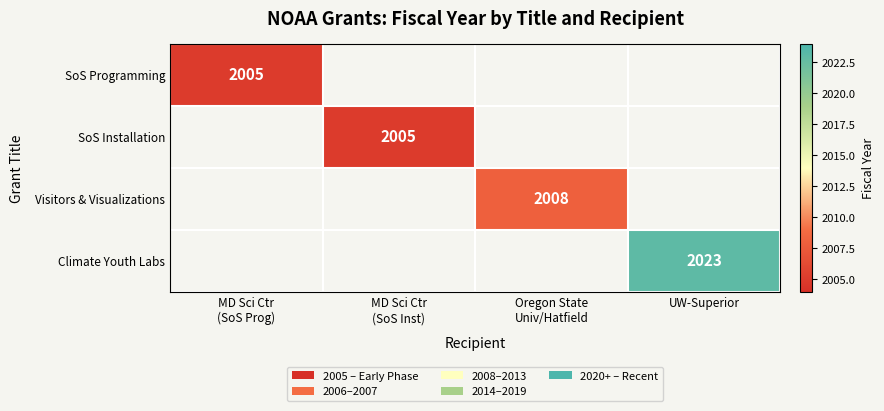

True or false: Climate Youth Labs has a value of 3509 at UW-Superior.

False